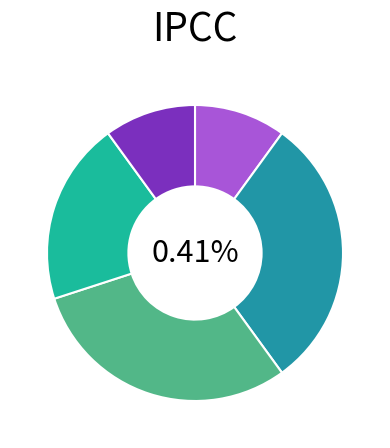

The 122333 slice represents 35% of the pie. True or false?

False